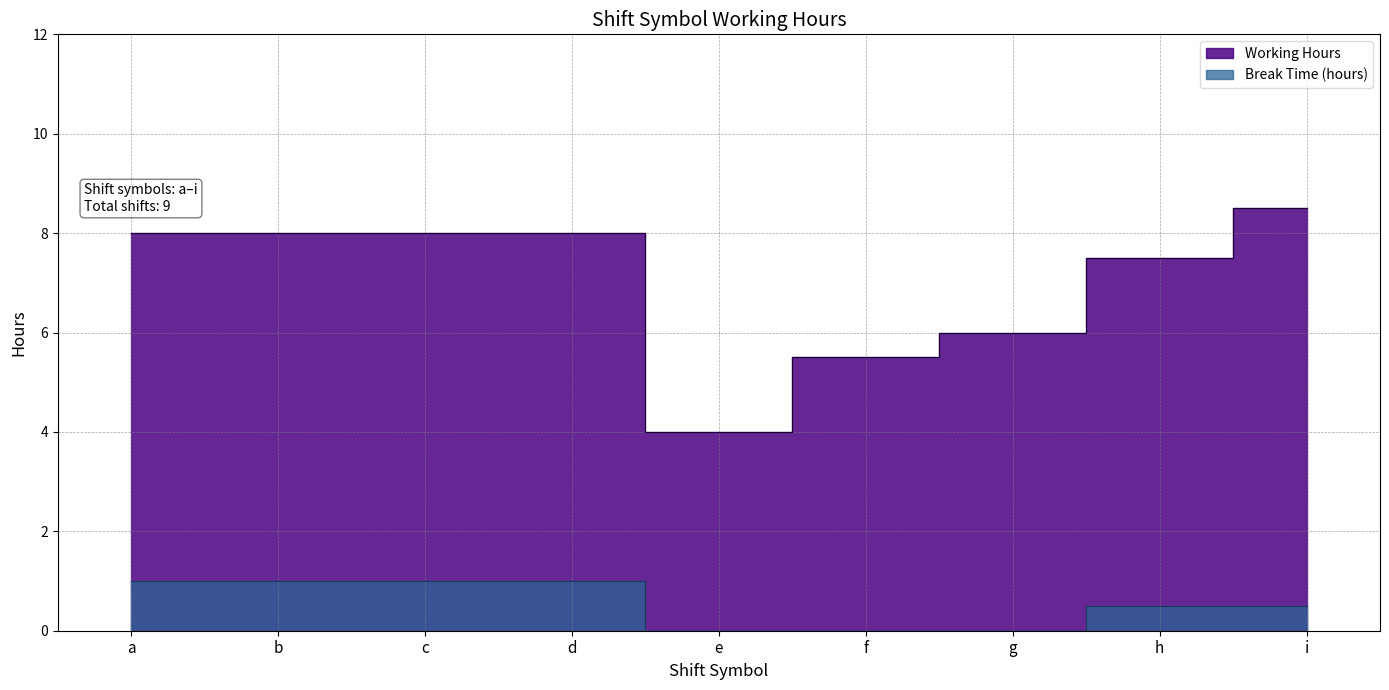

True or false: Working Hours has more than 2 interior local peaks.

False